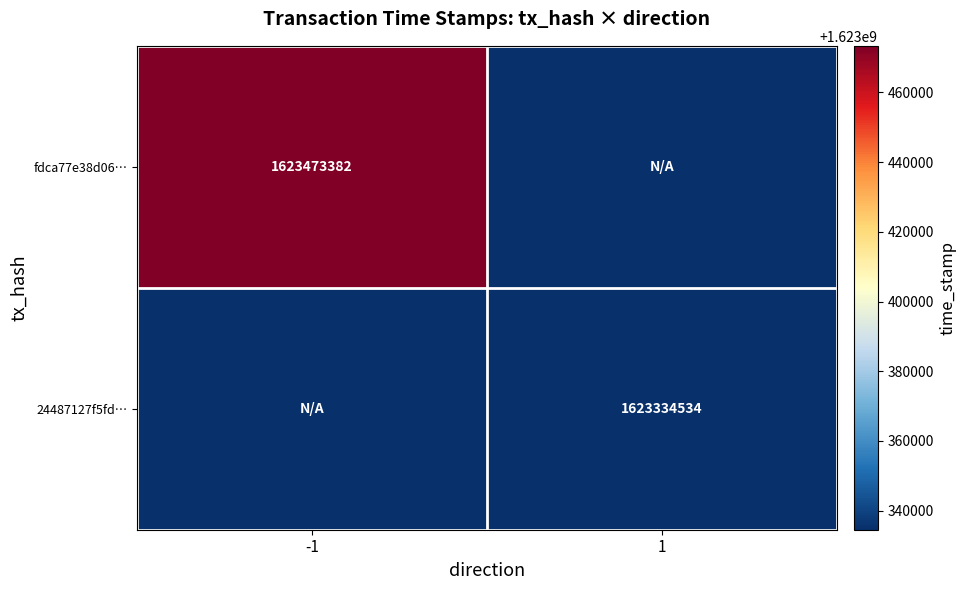

The fdca77e38d06… series shows 2821128182 at -1. True or false?

False